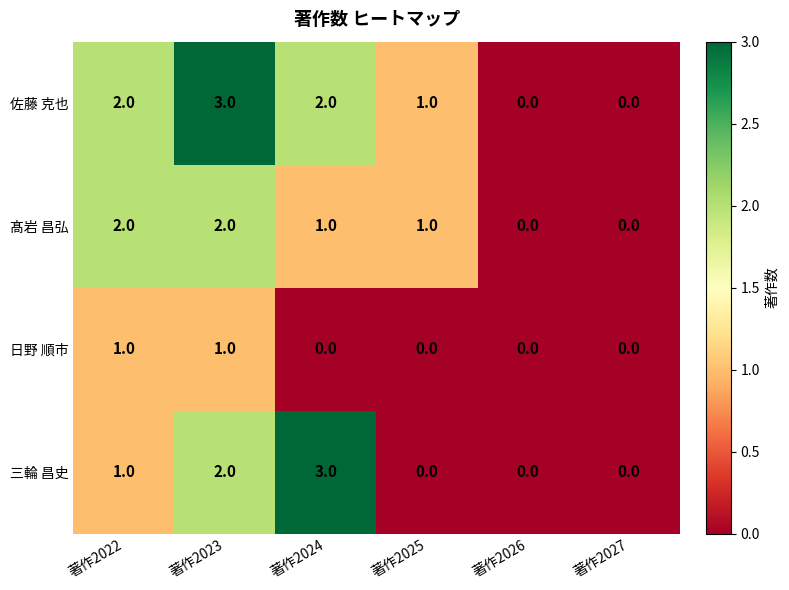

Between 著作2022 and 著作2024, which series saw the biggest shift?

三輪 昌史